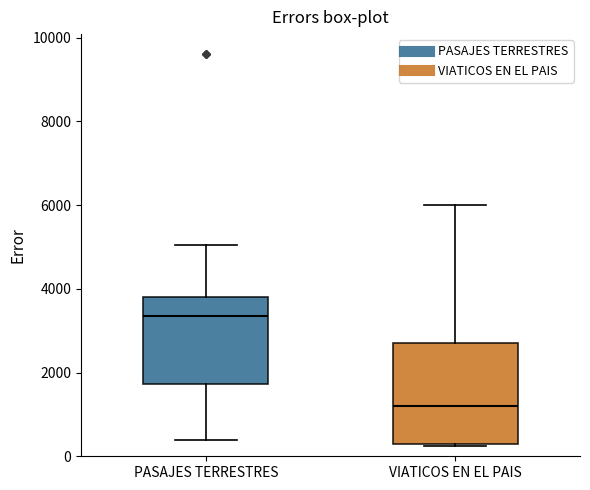

Reading left to right, read every box against the y-axis: the position of its median line, the range the box covers, and the ends of its whiskers. The values are not printed on the chart, so give them approximately, as read against the axis.

PASAJES TERRESTRES: median 3400, box 1800 to 3800, whiskers 400 to 5000
VIATICOS EN EL PAIS: median 1200, box 400 to 2800, whiskers 200 to 6000